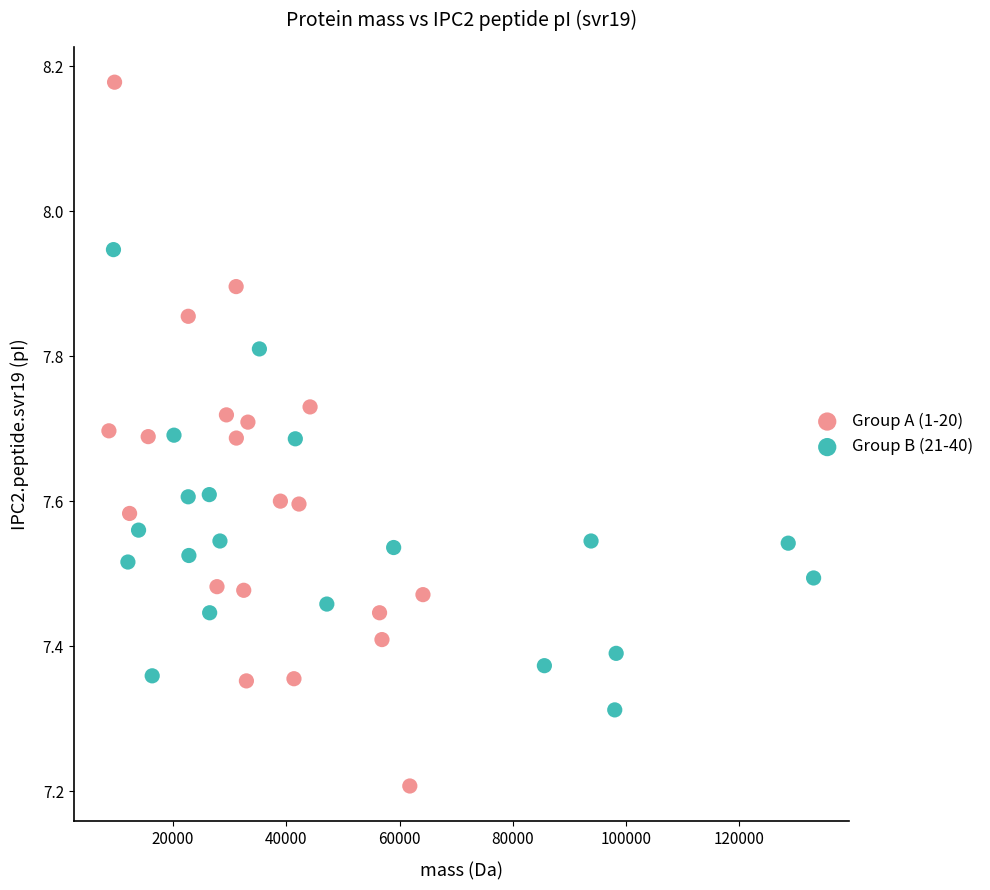

Which series has the widest spread of Y values?

Group A (1-20)